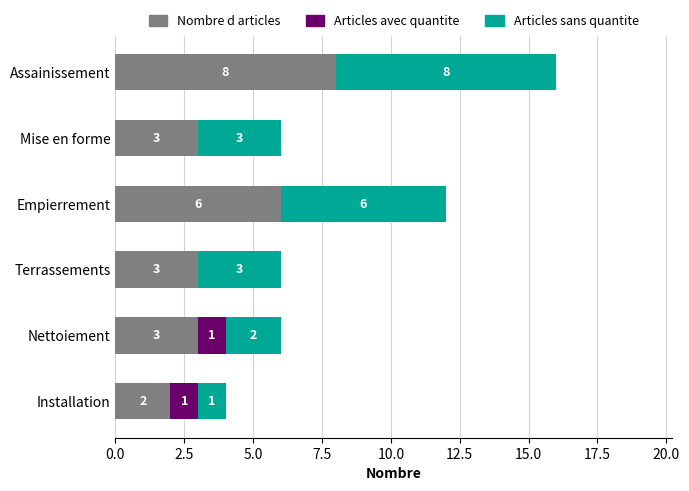

What is the approximate value of Nombre d articles at Nettoiement?

3